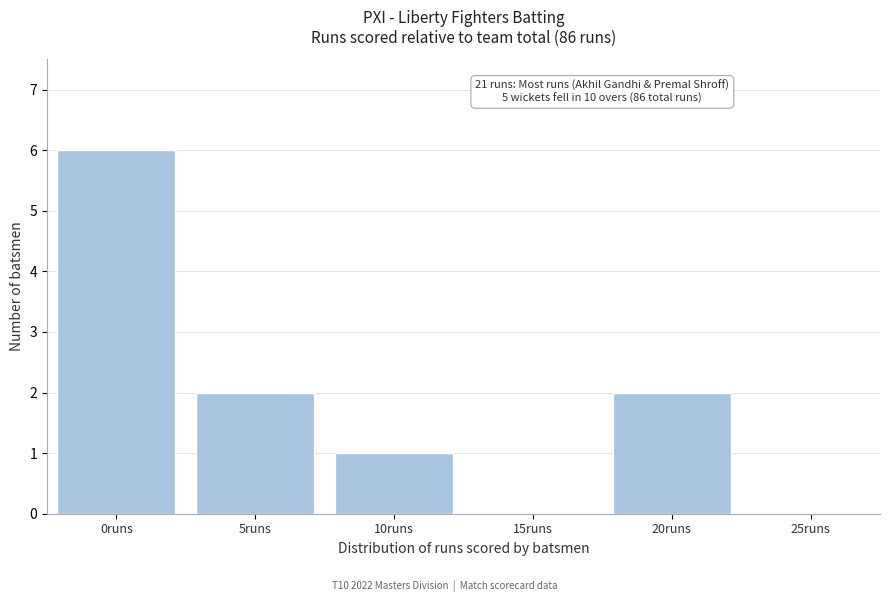

Reading right to left, list all the values displayed in this chart.

25runs=0	20runs=2	15runs=0	10runs=1	5runs=2	0runs=6